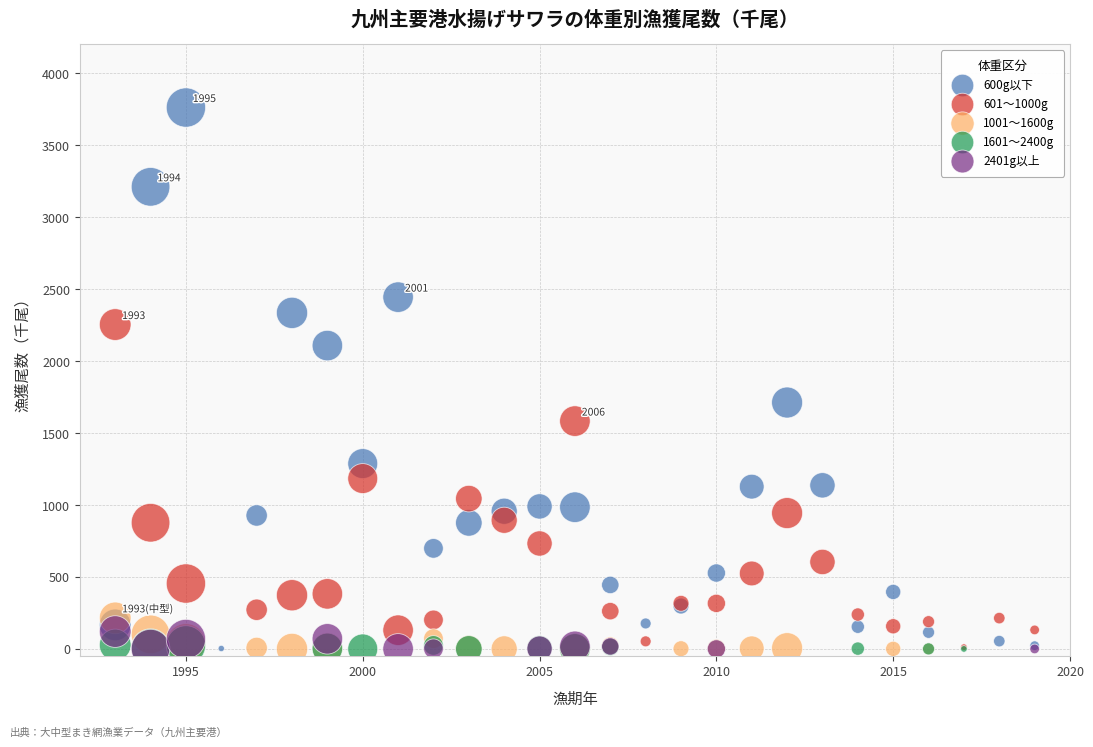

Which series reaches the maximum Y coordinate?

600g以下